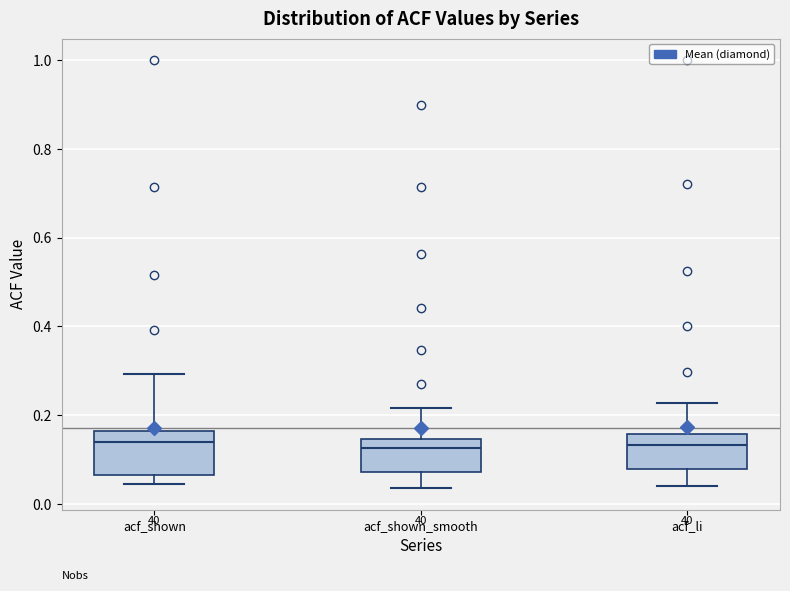

Reading left to right, read every box against the y-axis: the position of its median line, the range the box covers, and the ends of its whiskers. The values are not printed on the chart, so give them approximately, as read against the axis.

acf_shown: median 0.14, box 0.06 to 0.16, whiskers 0.04 to 0.30
acf_shown_smooth: median 0.12, box 0.08 to 0.14, whiskers 0.04 to 0.22
acf_li: median 0.14, box 0.08 to 0.16, whiskers 0.04 to 0.22